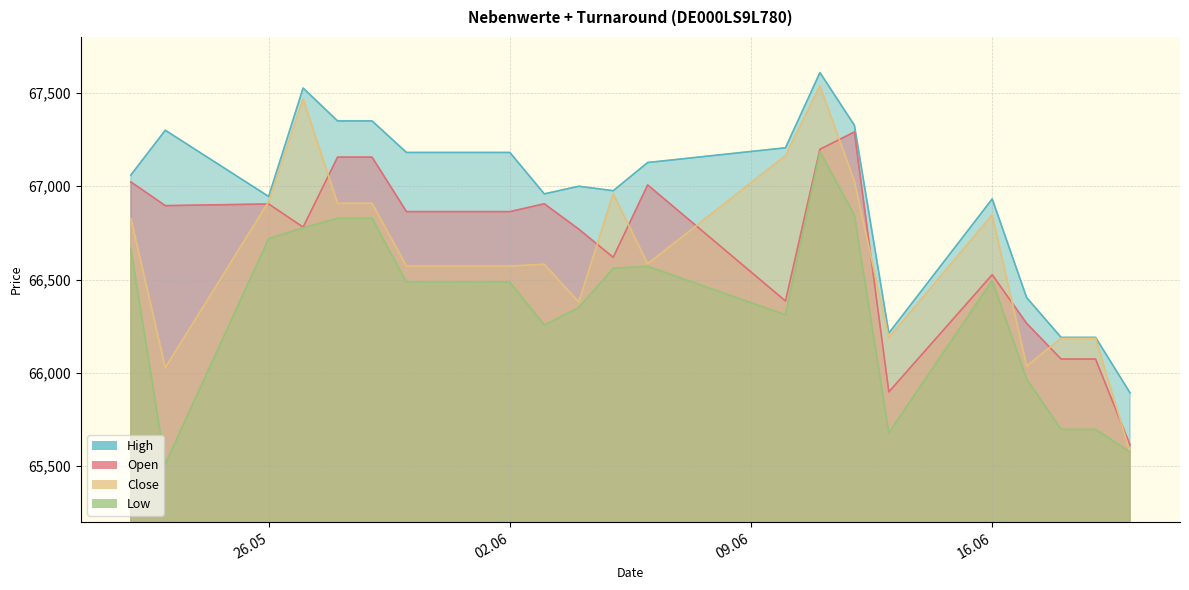

Is it true that Close equals 66582 at 03.06.2025?

True